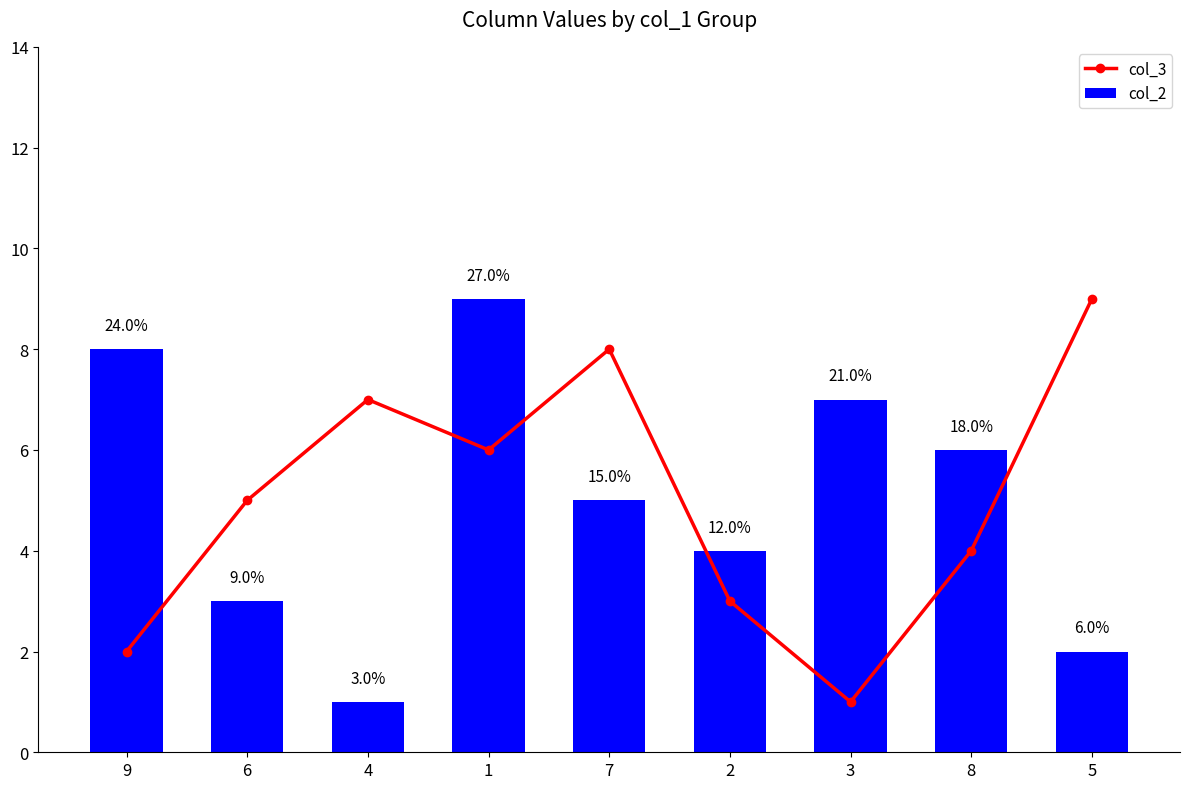

What are all the series names shown in the legend?

col_3, col_2